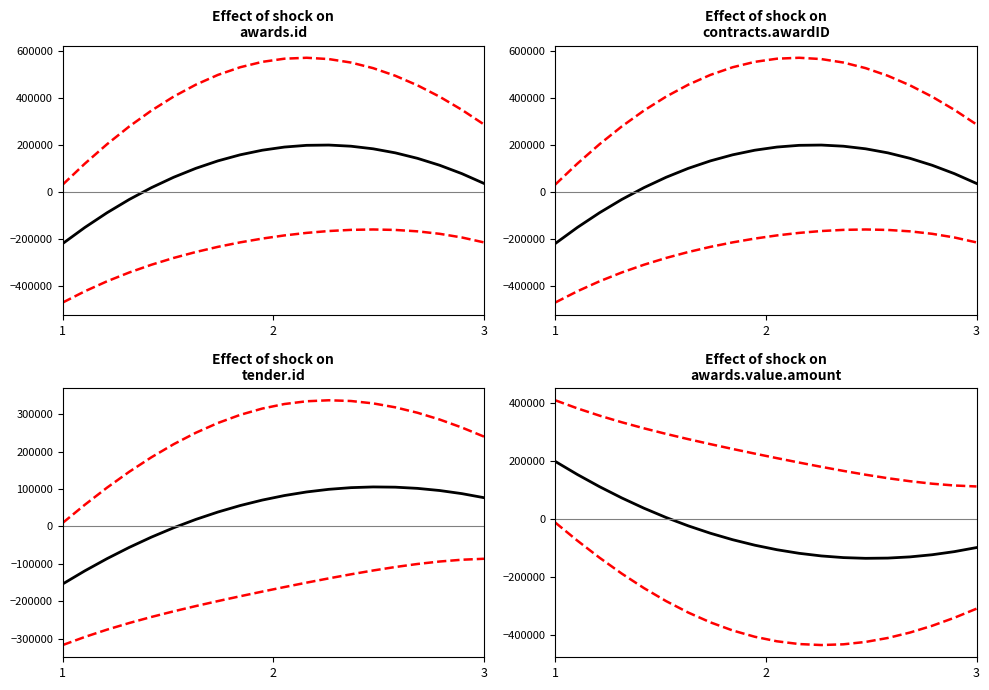

What is the value of the lower band point at the 14th from the left?

-431578.3